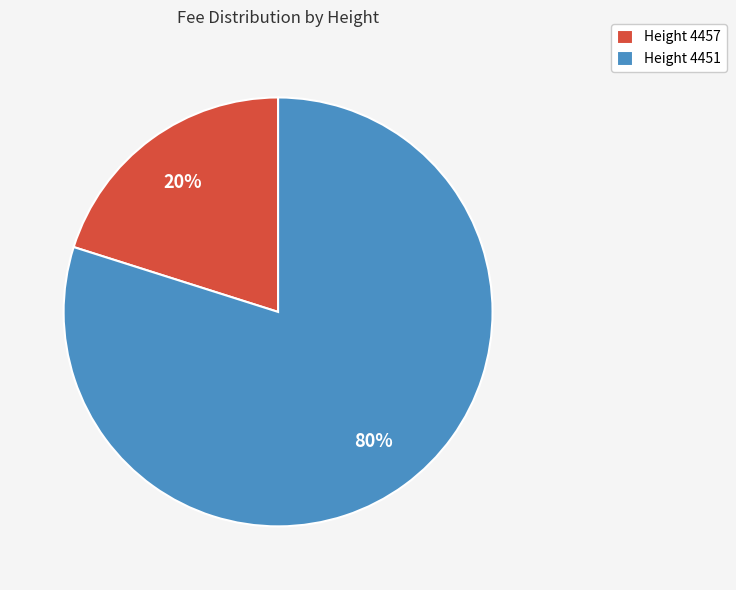

Do Height 4451 and Height 4457 together represent more than half of the pie?

Yes